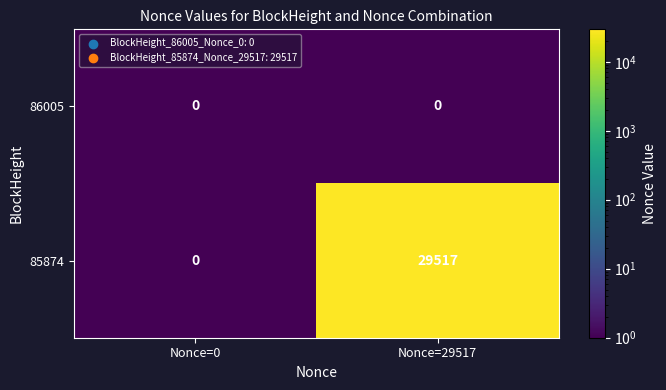

Reading left to right, what are all the values shown in this chart?

86005: Nonce=0=0	Nonce=29517=0
85874: Nonce=0=0	Nonce=29517=29517